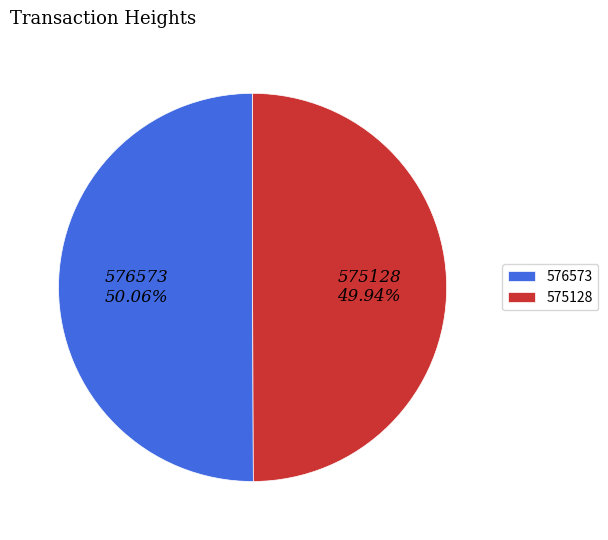

Count the number of slices in the pie.

2